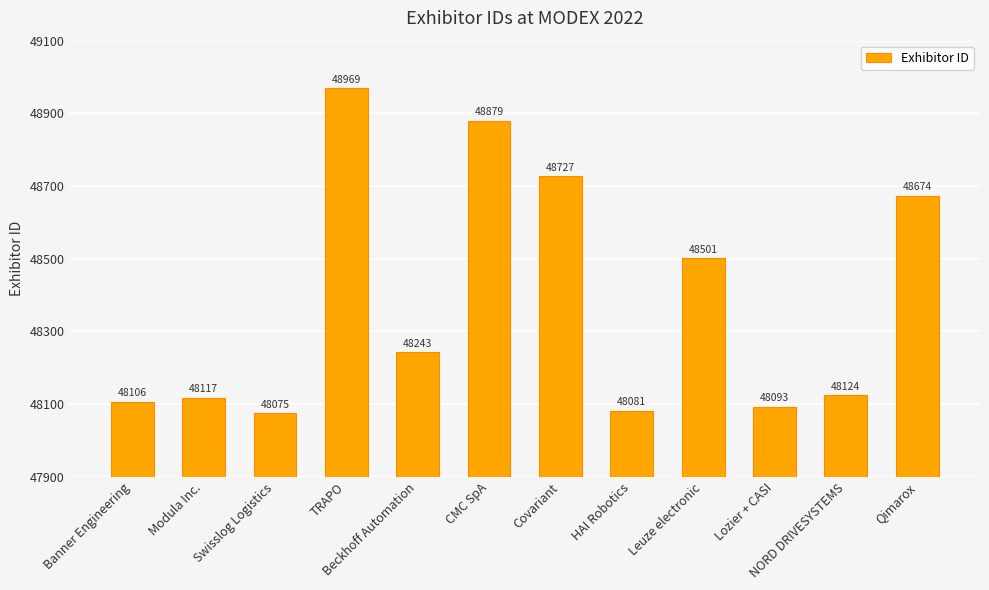

Which category has the highest value across all series?

TRAPO